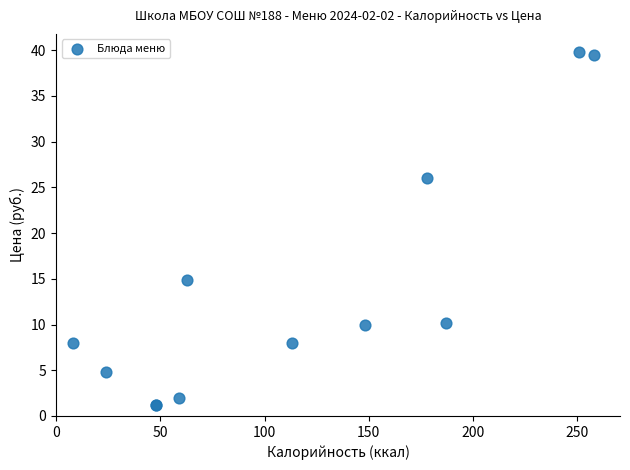

What Y value in the scatter plot is closest to 20?

14.9